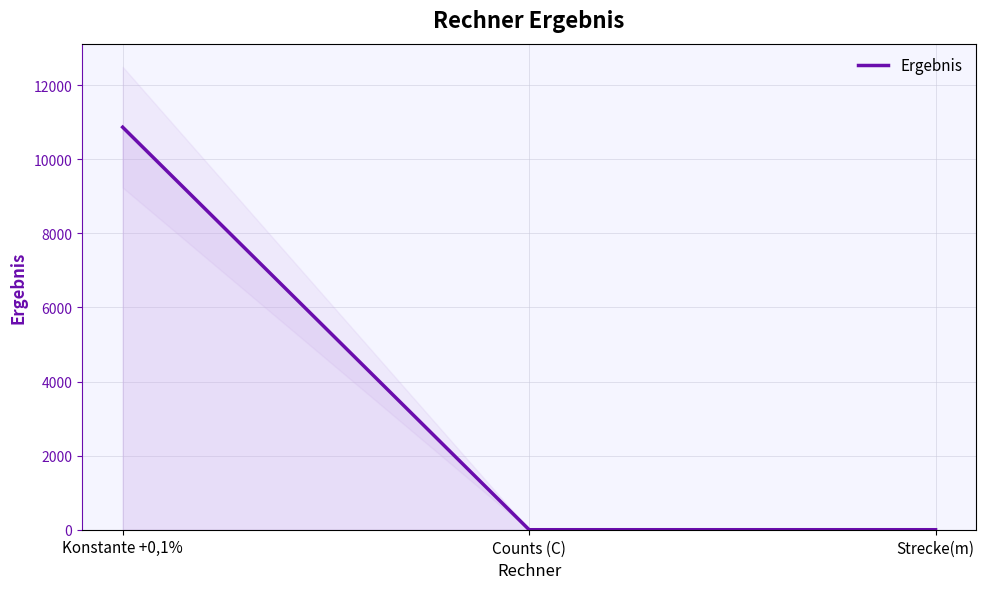

True or false: the data shows 4656.4 at Counts (C).

False